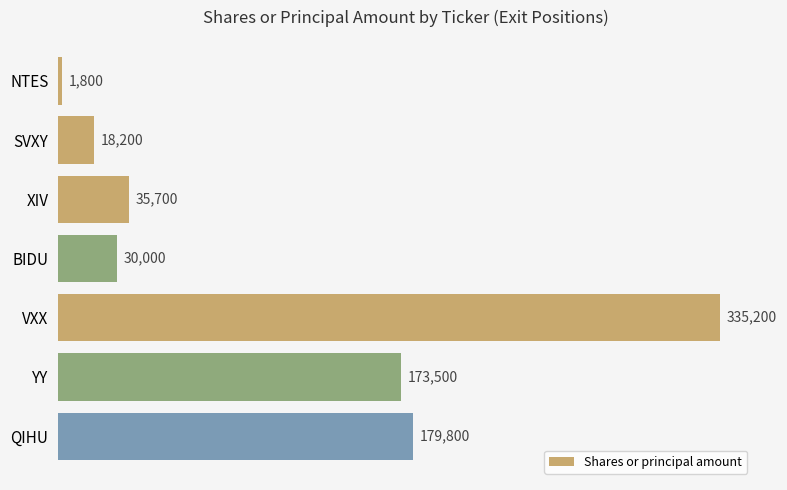

The chart shows a value of 1800 at NTES. True or false?

True